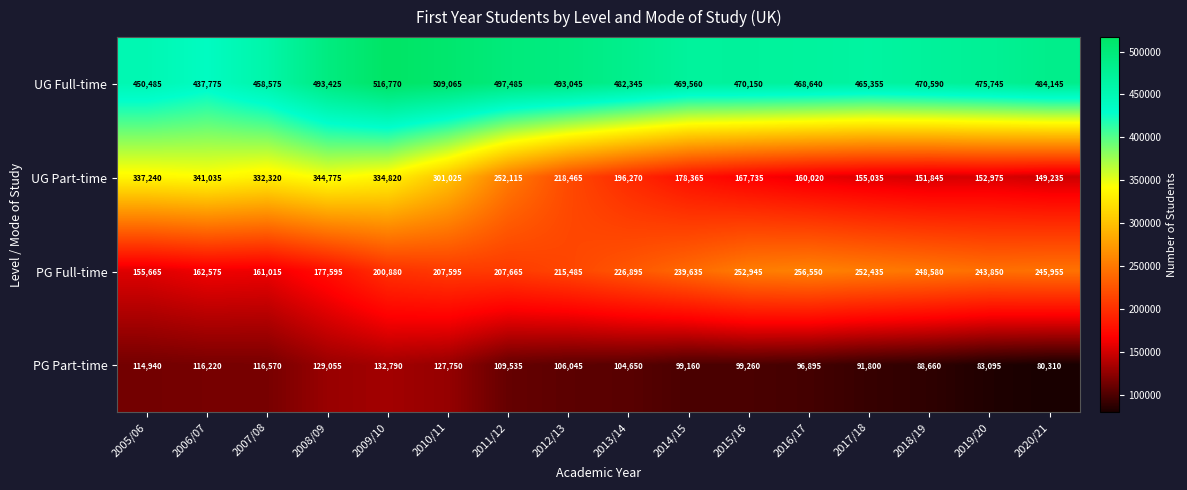

What is the difference between the second highest and second lowest values in the UG Full-time series?

58580